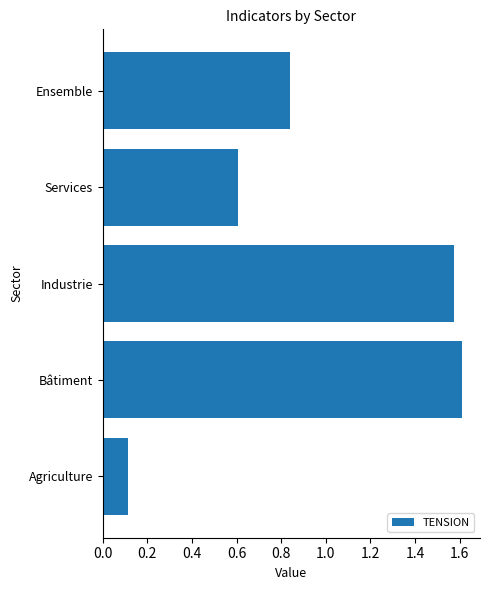

What is the ratio of the value at Services to the value at Bâtiment?

0.4